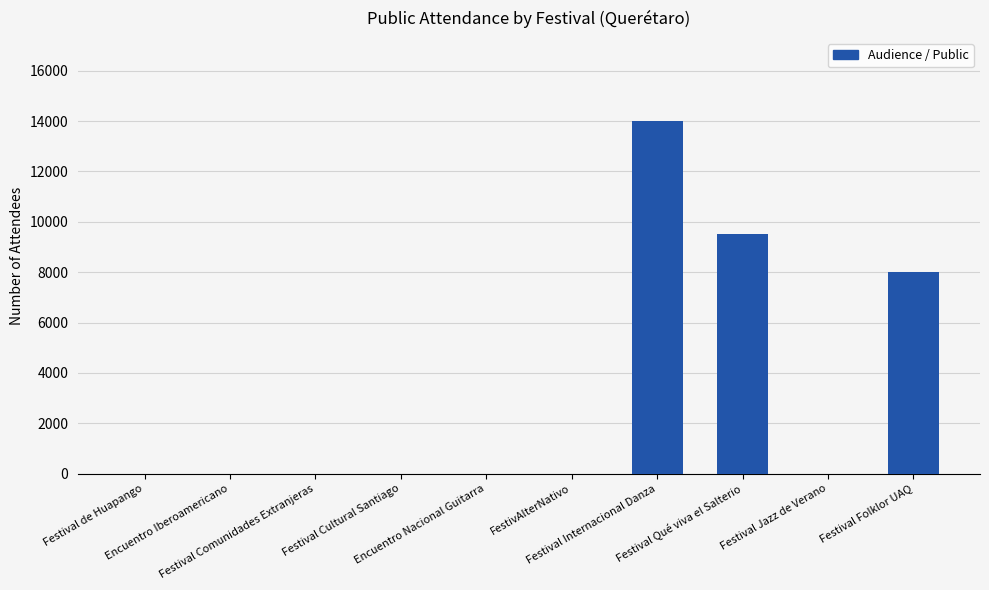

Reading left to right, extract all data points from this chart.

0	0	0	0	0	0	14000	9500	0	8000